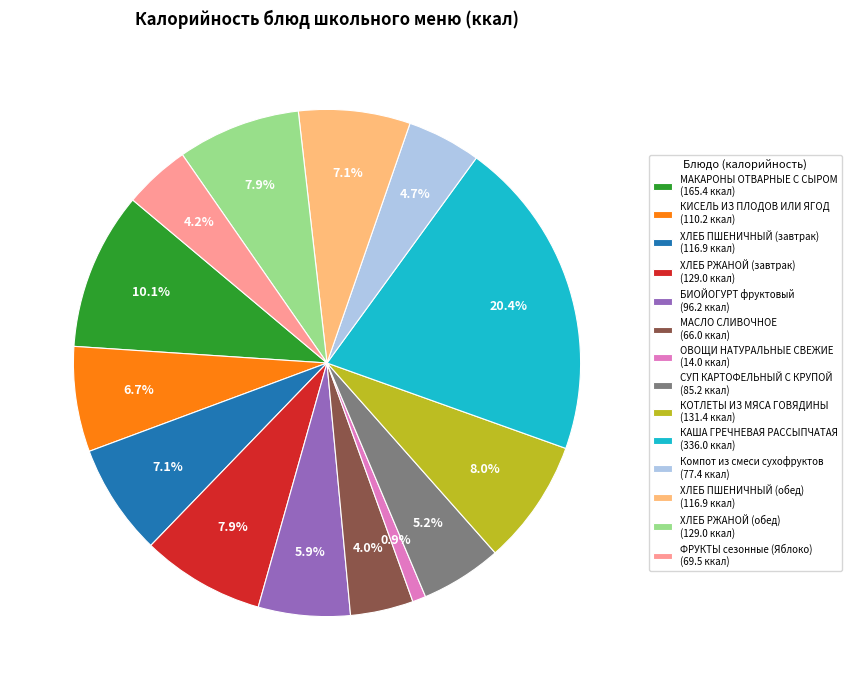

Is there any slice that represents more than half of the pie?

No